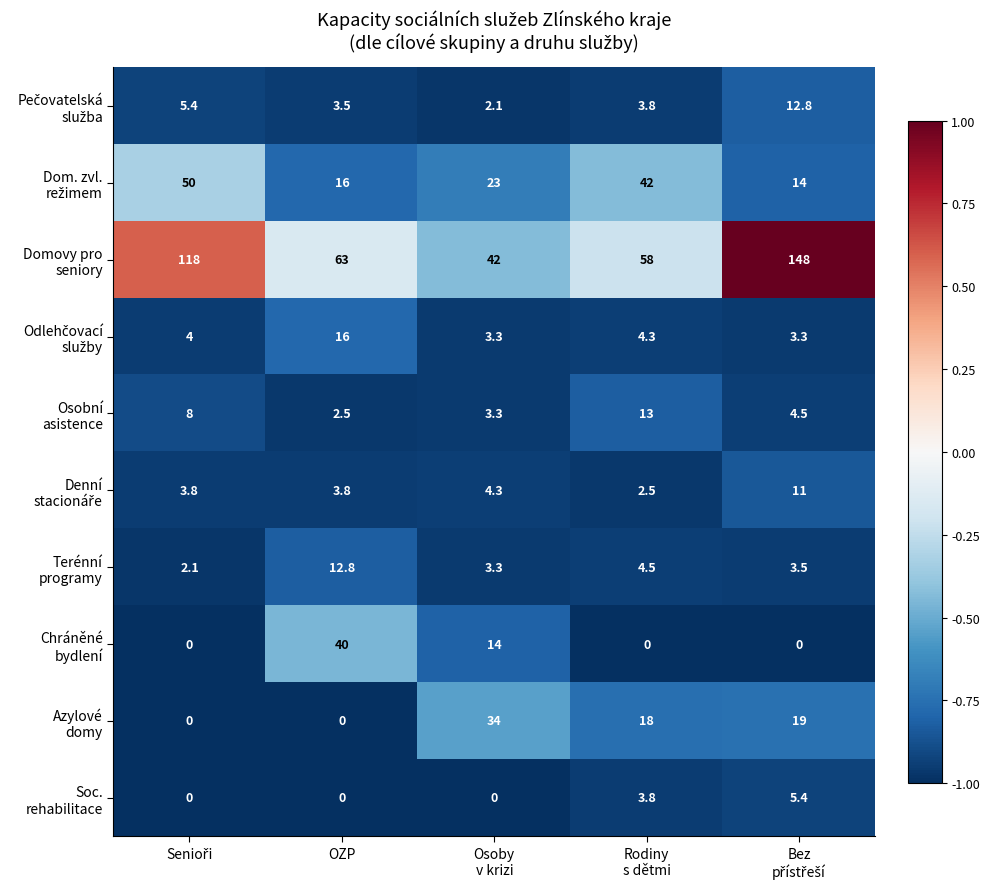

At how many categories does at least one series exceed 47?

4